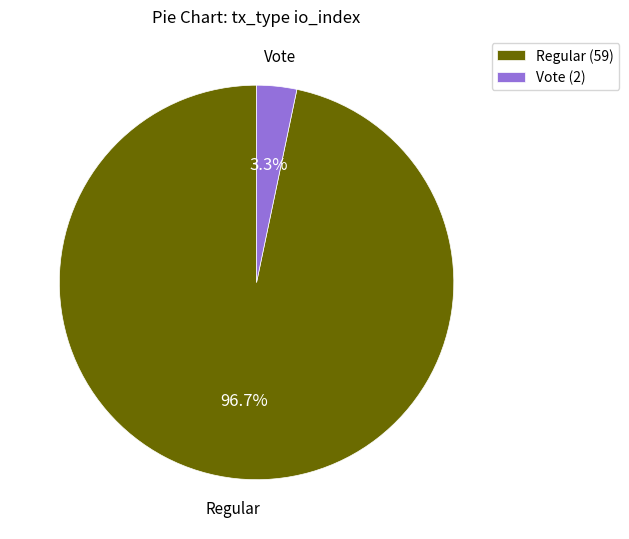

Rank the categories by value from lowest to highest.

Vote (2), Regular (59)